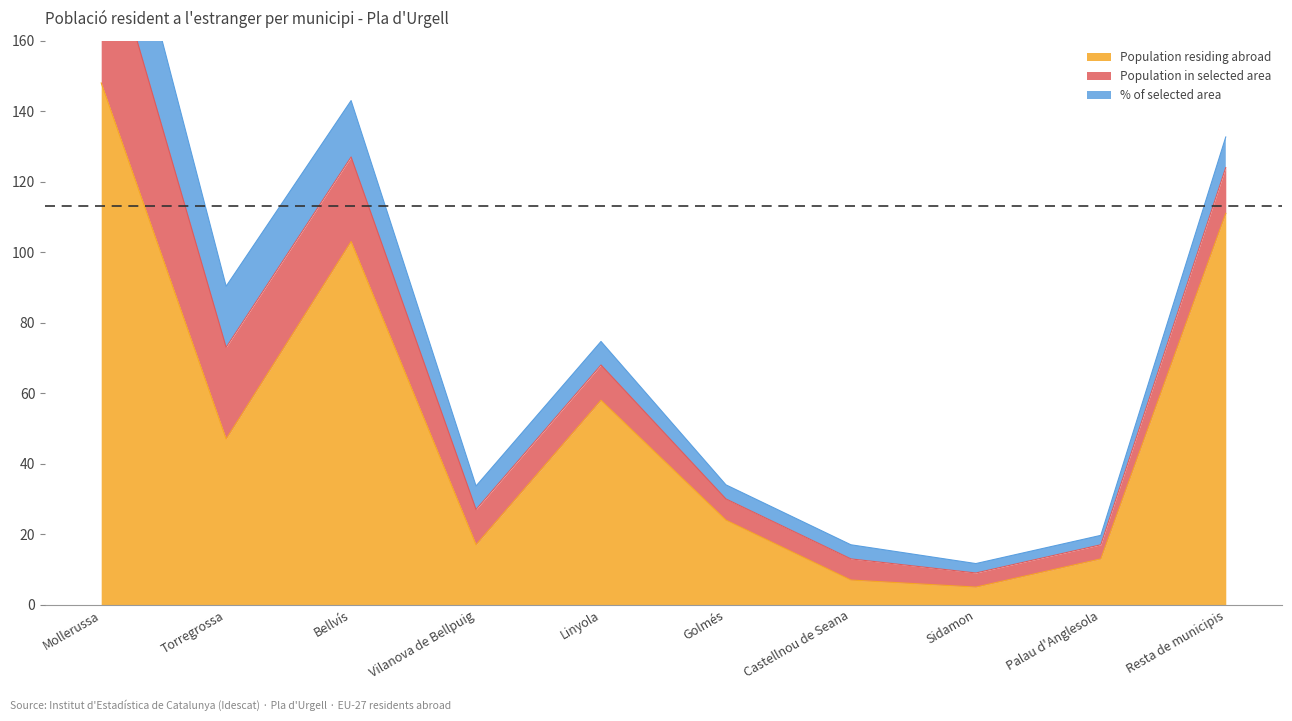

The % of selected area series shows 2.7 at Sidamon. True or false?

True